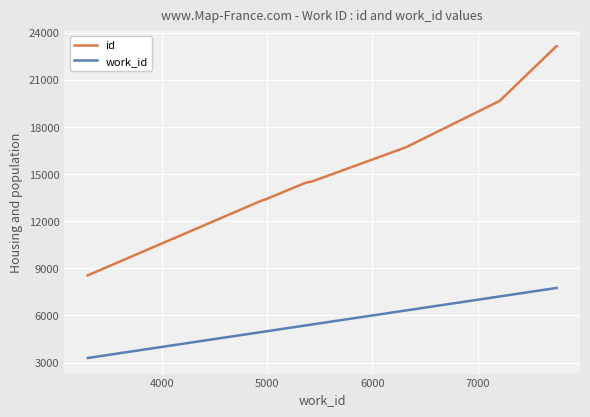

Rank the series by their maximum value, from highest to lowest.

id, work_id